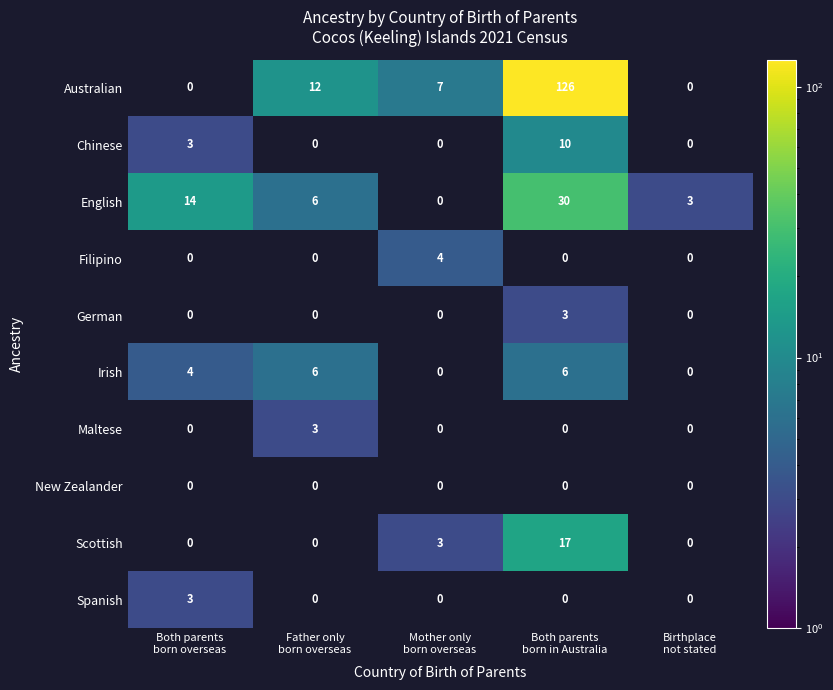

Which series has the largest total across all categories?

Australian